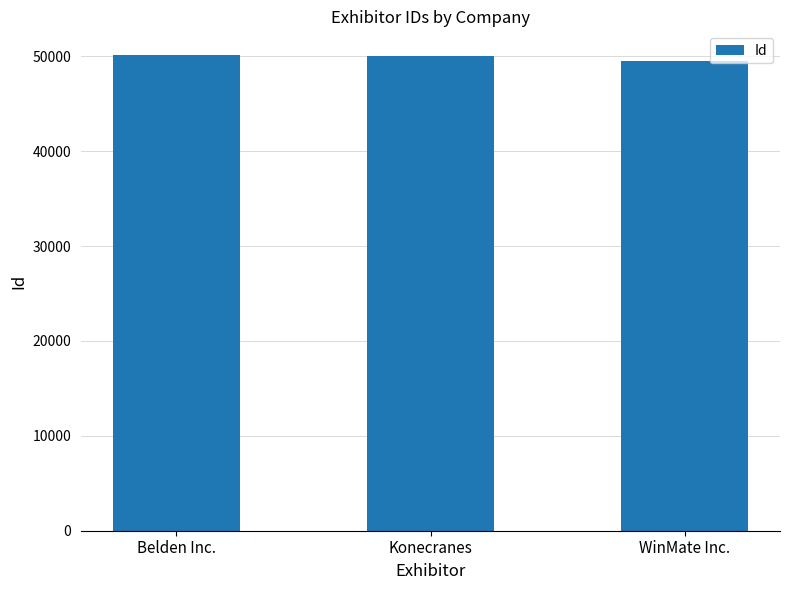

What is the sum of all values?

149758